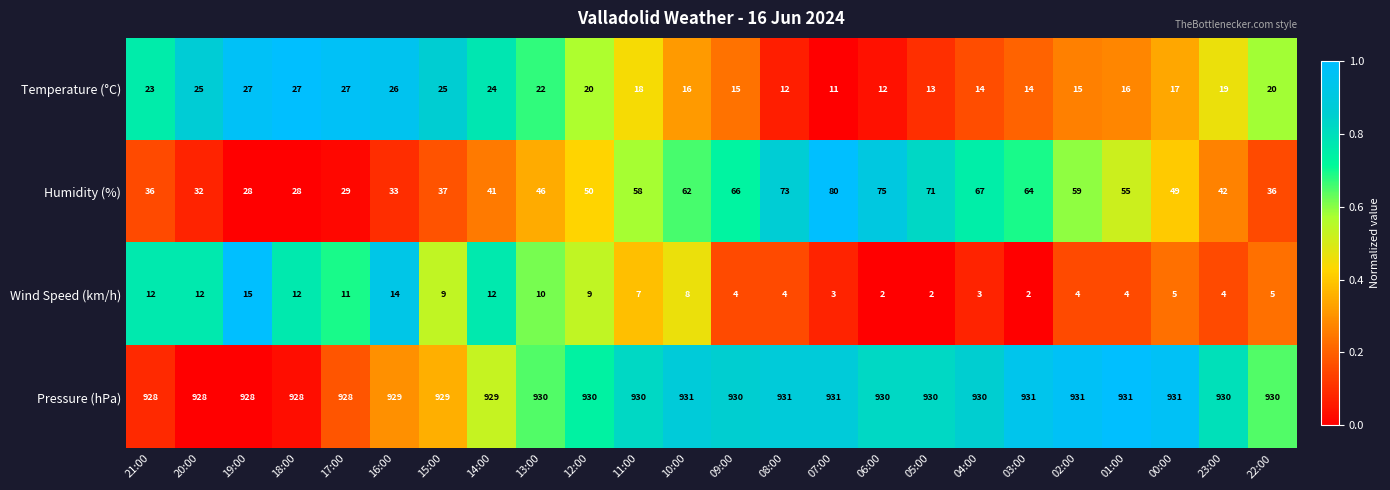

What is the average value of the Pressure (hPa) series?

930